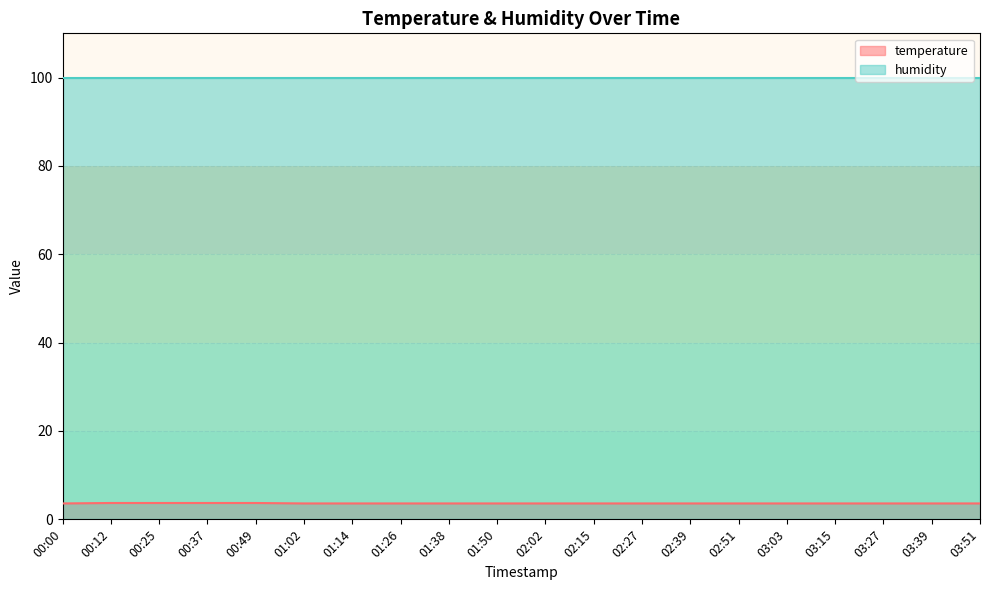

The chart shows a value of 3.6 at 01:14. True or false?

True